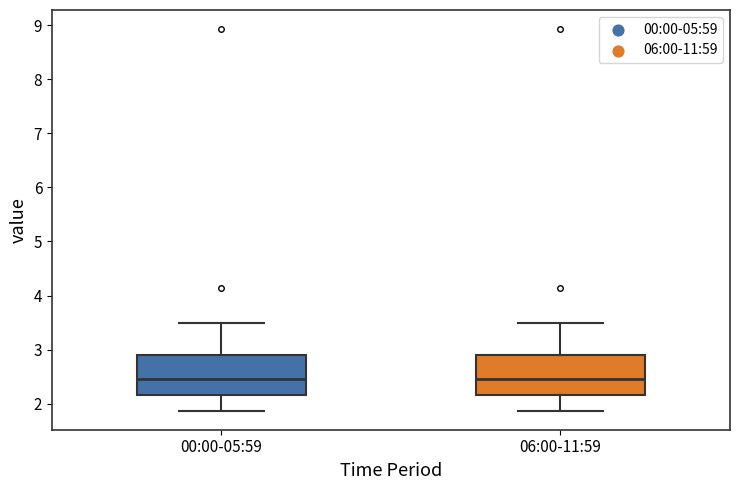

Where does the upper whisker of the box for 06:00-11:59 end on the y-axis? The values are not printed on the chart, so give them approximately, as read against the axis.

3.5